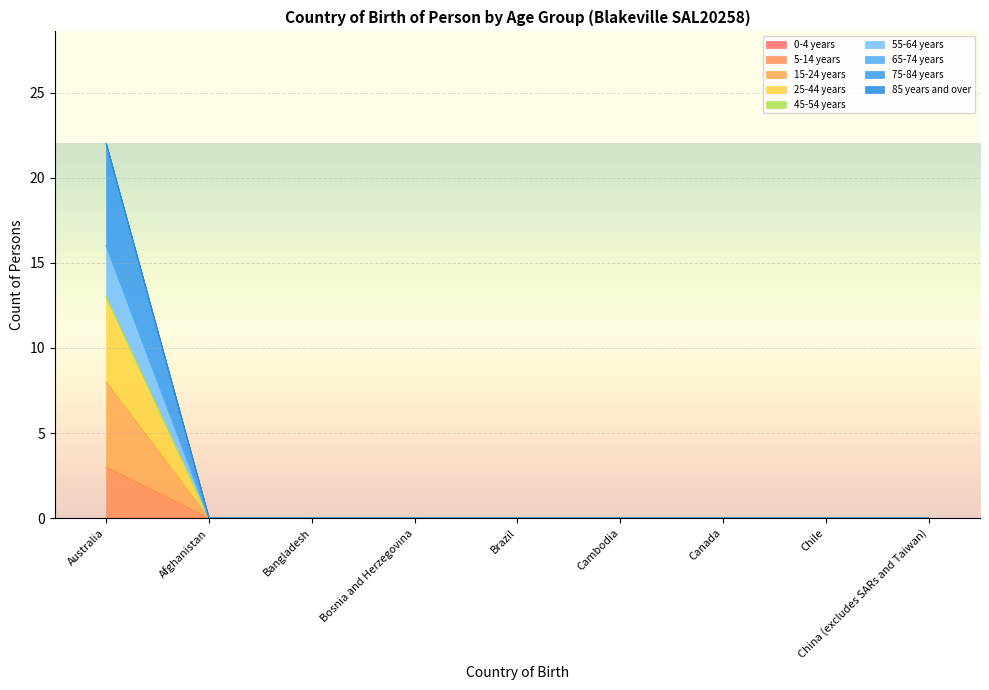

What is the average value of the 25-44 years series?

1